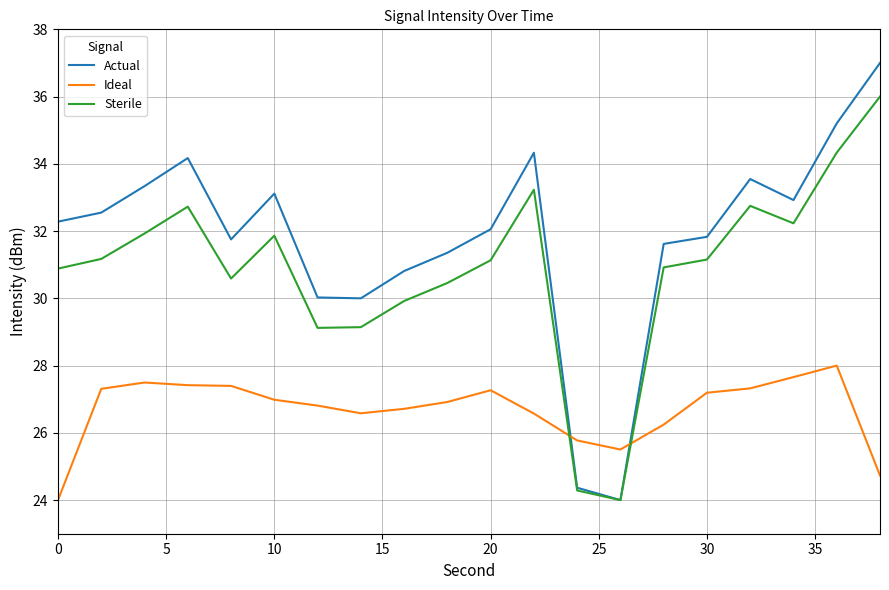

What is the maximum value for Sterile?

36.0